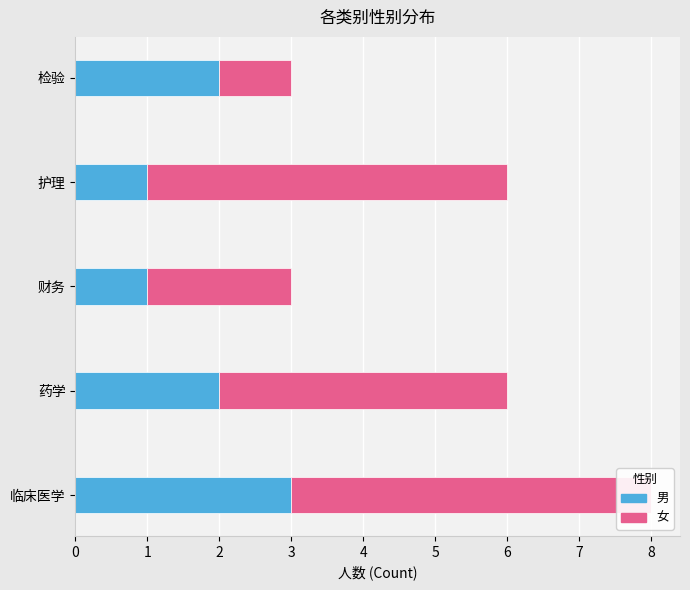

What is the value of the 男 bar at the 2nd from the left?

2